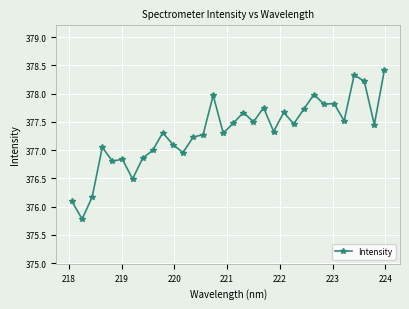

What is the minimum value shown in the chart?

375.8